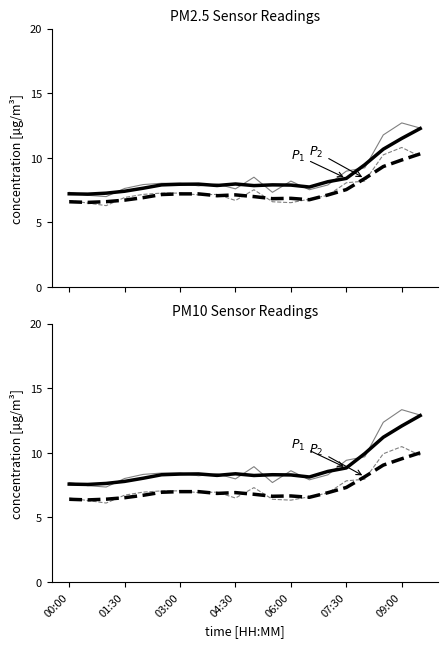

True or false: P2 (smooth) and P1 intersect in this chart.

False